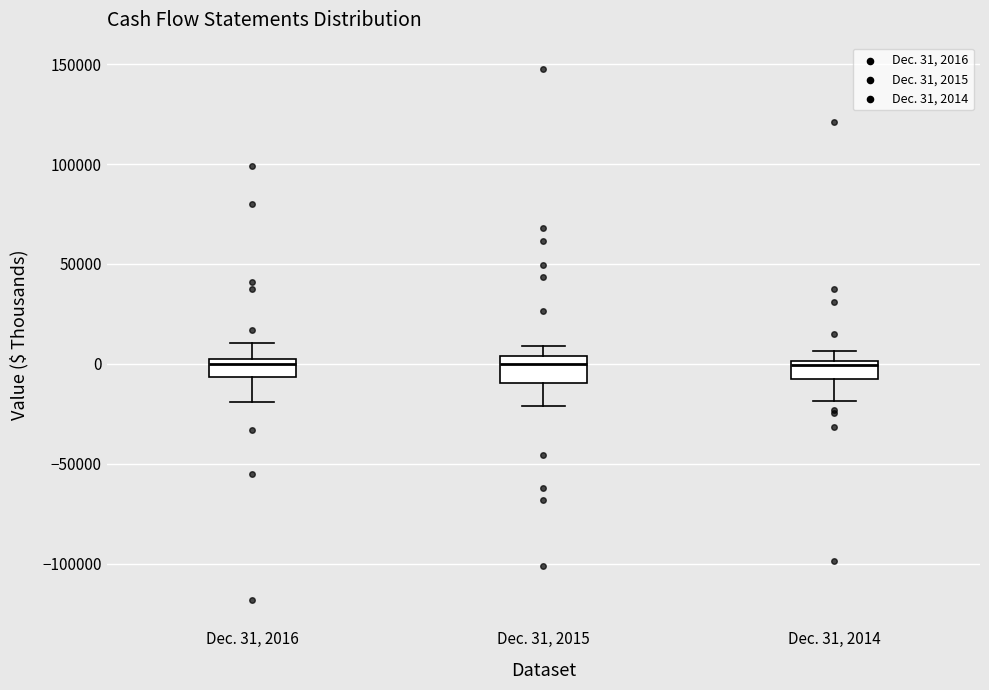

Where is the lower edge of the box for Dec. 31, 2016 on the y-axis? The values are not printed on the chart, so give them approximately, as read against the axis.

-5000